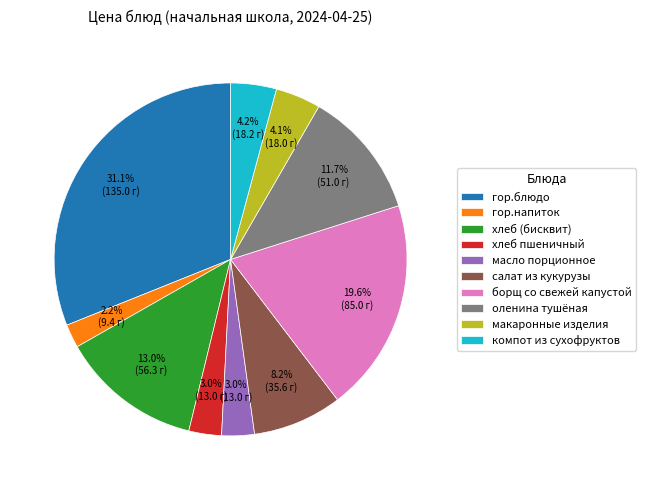

Is the sum of масло порционное and салат из кукурузы greater than half?

No